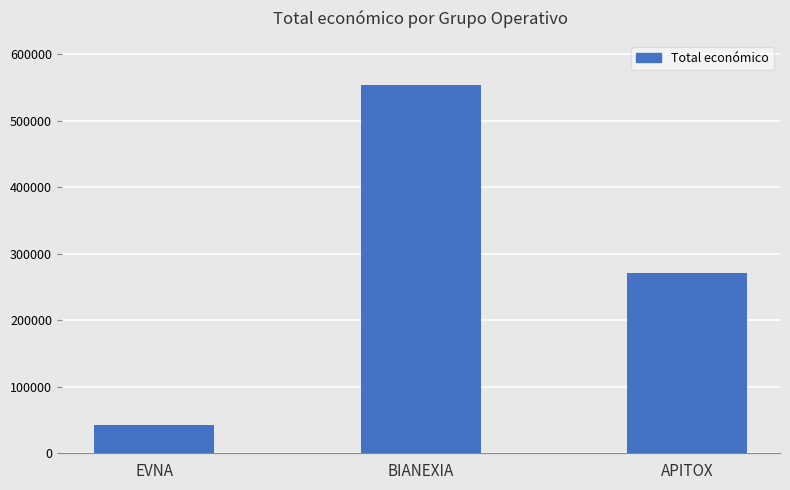

Reading right to left, what are all the values shown in this chart?

APITOX=271552	BIANEXIA=553196	EVNA=42072